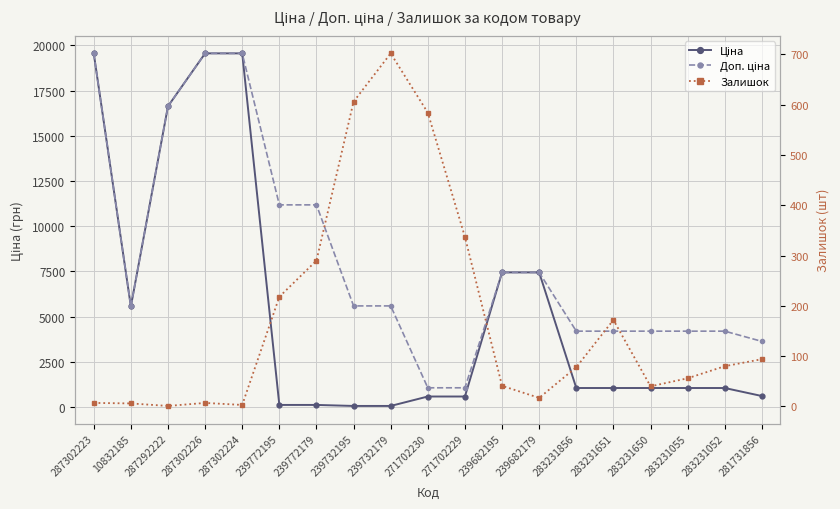

Where do Залишок and Ціна first cross each other?

287302224 and 239772195